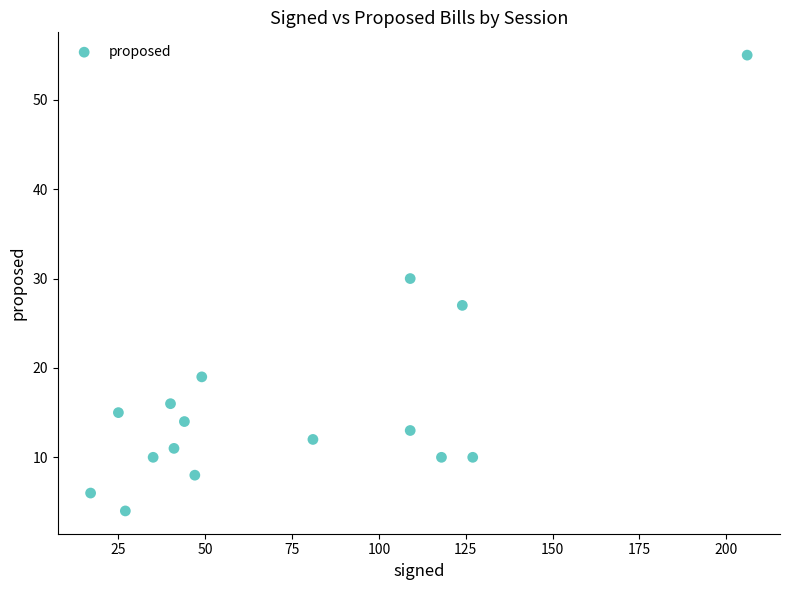

What Y value in the scatter plot is closest to 29?

30